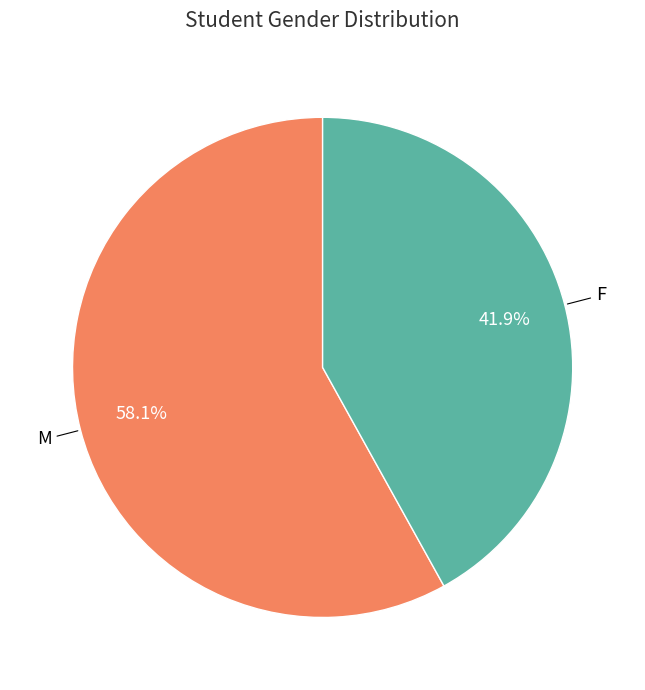

What is the total percentage of F and M?

100.0%